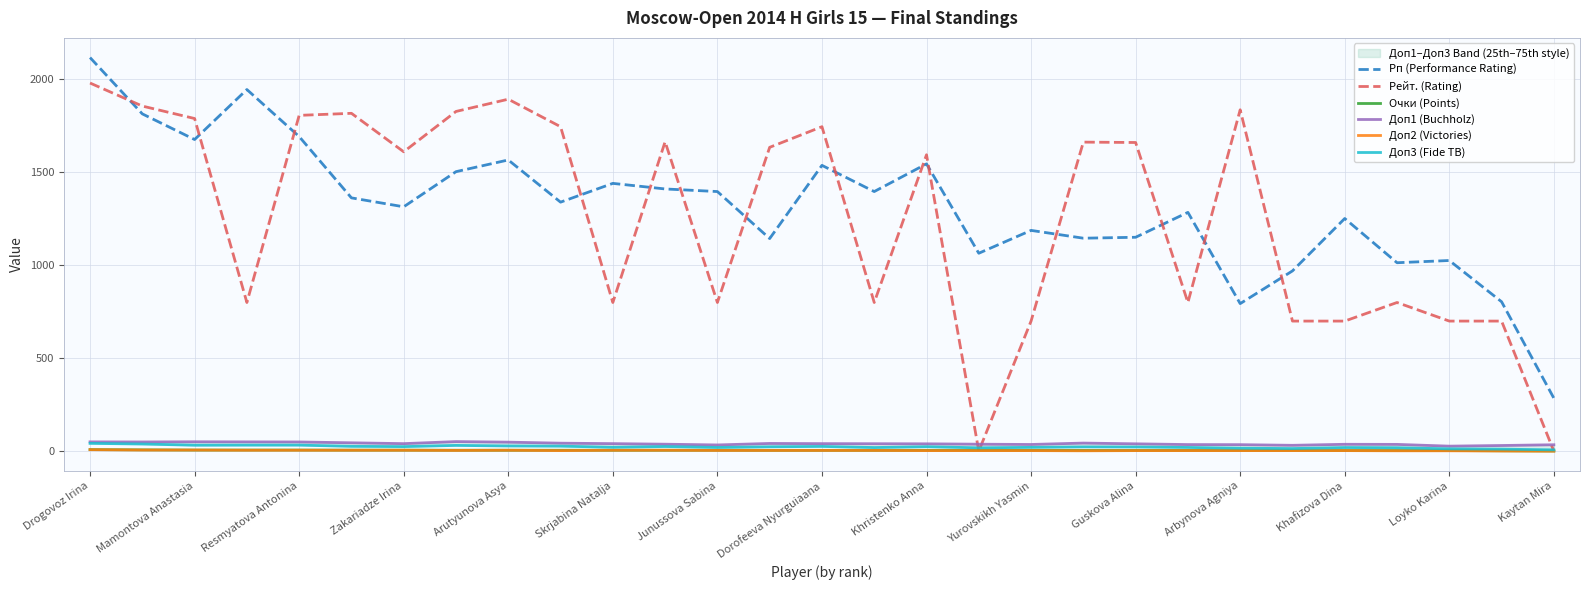

The value of Рейт. (Rating) at Drogovoz Irina is 1981.0. True or false?

True